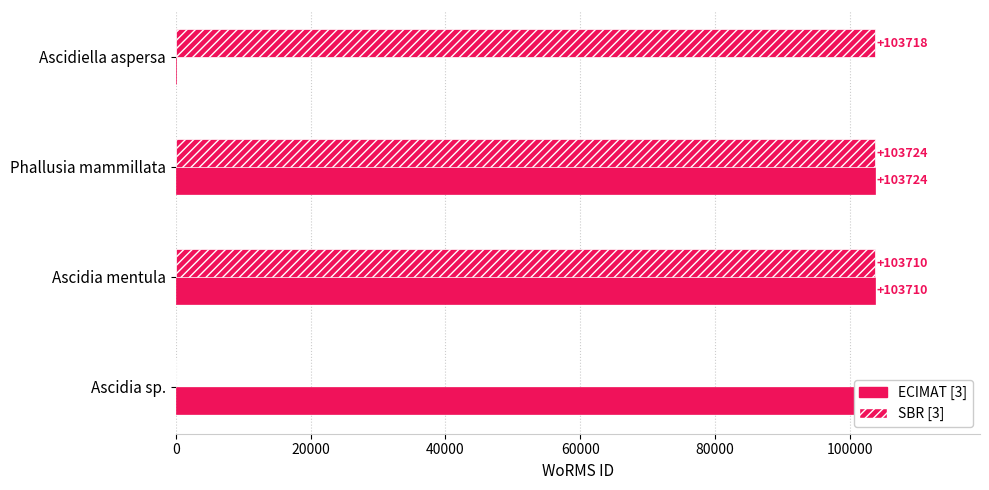

How many data points does each series have?

4